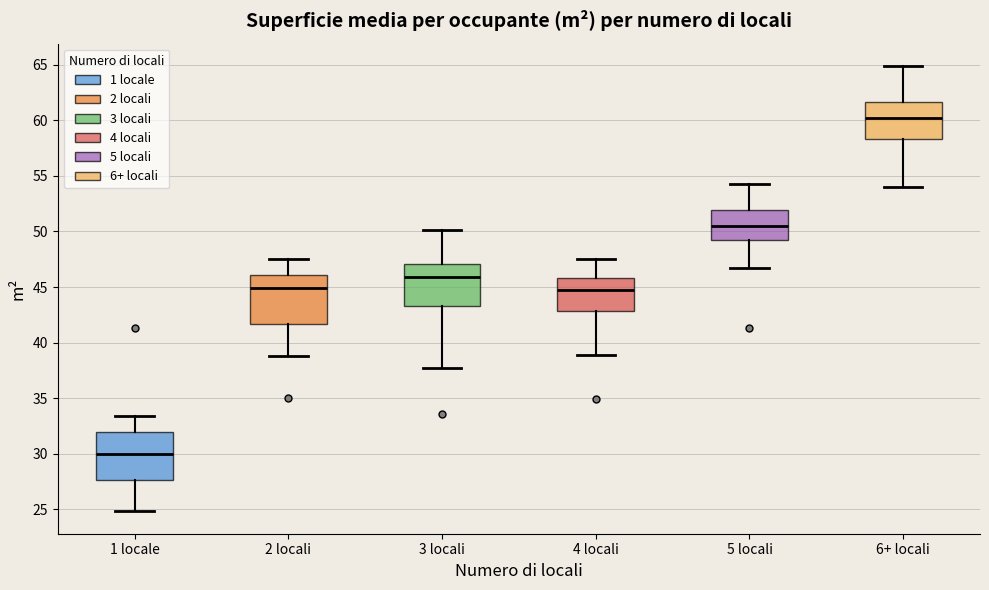

Reading left to right, read every box against the y-axis: the position of its median line, the range the box covers, and the ends of its whiskers. The values are not printed on the chart, so give them approximately, as read against the axis.

1 locale: median 30.0, box 27.5 to 32.0, whiskers 25.0 to 33.5
2 locali: median 45.0, box 41.5 to 46.0, whiskers 39.0 to 47.5
3 locali: median 46.0, box 43.5 to 47.0, whiskers 37.5 to 50.0
4 locali: median 44.5, box 43.0 to 46.0, whiskers 39.0 to 47.5
5 locali: median 50.5, box 49.0 to 52.0, whiskers 46.5 to 54.5
6+ locali: median 60.0, box 58.5 to 61.5, whiskers 54.0 to 65.0